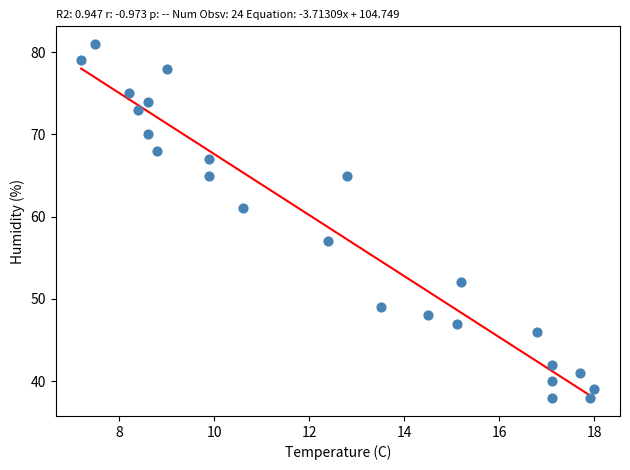

What is the range of Y values (max minus min)?

43